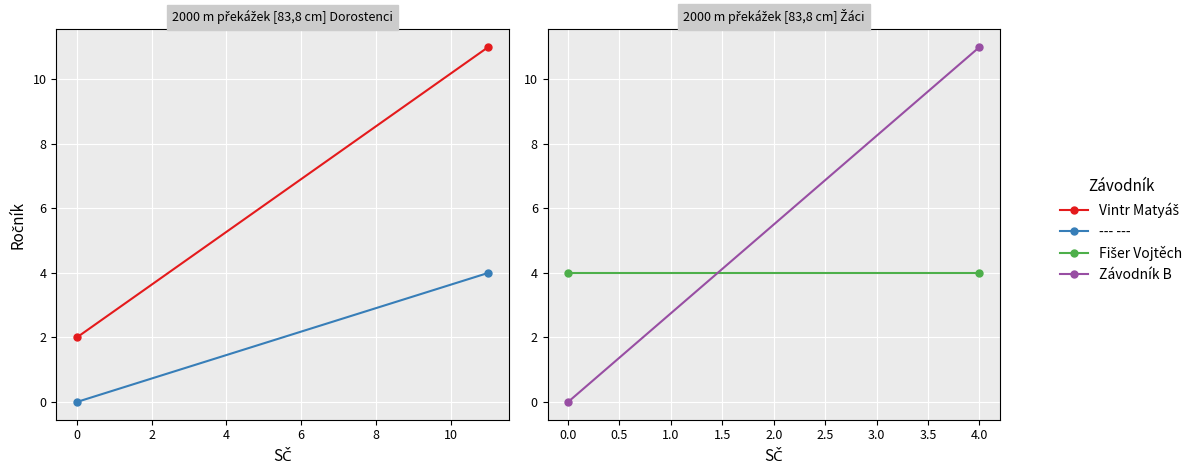

Is the value of Vintr Matyáš at −2 greater than the value of --- --- at 0?

No